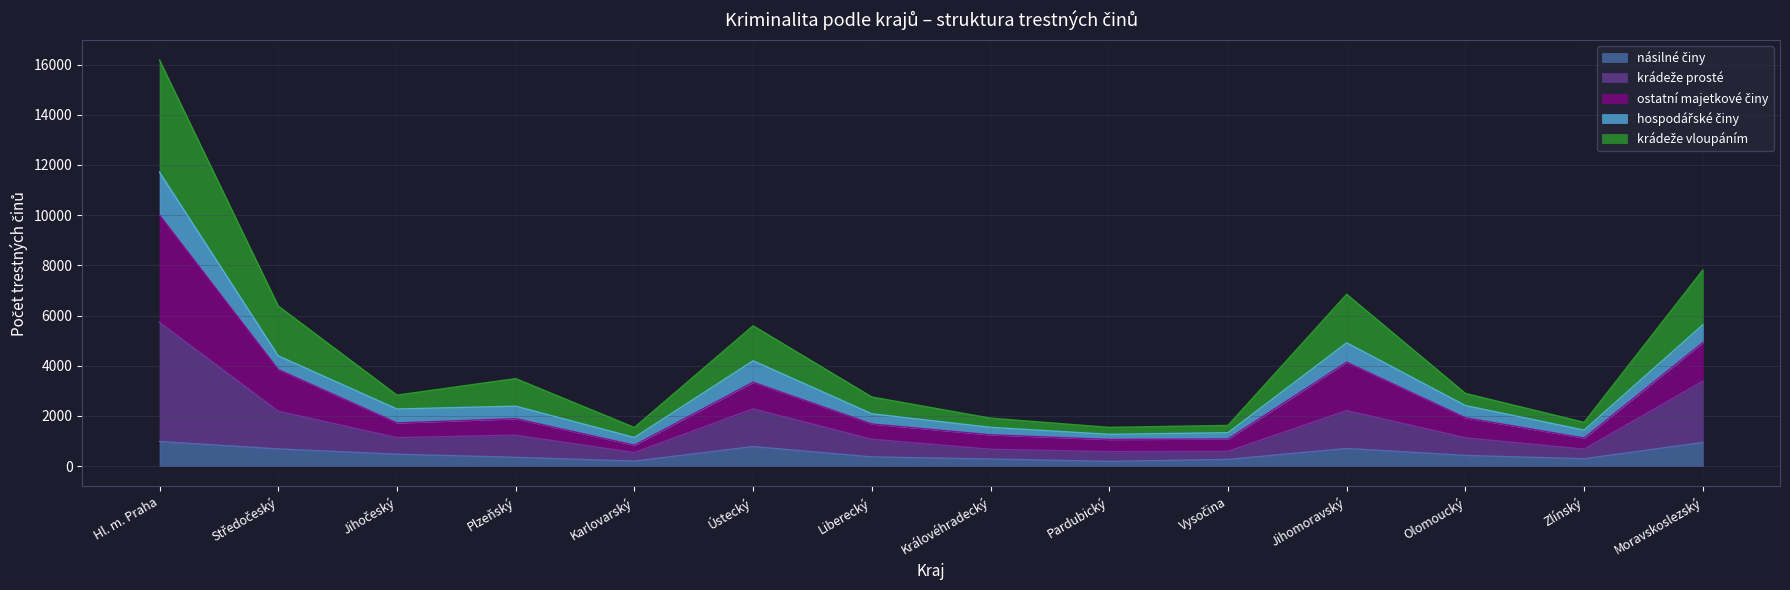

At which category is the sum across all series the highest?

Hl. m. Praha